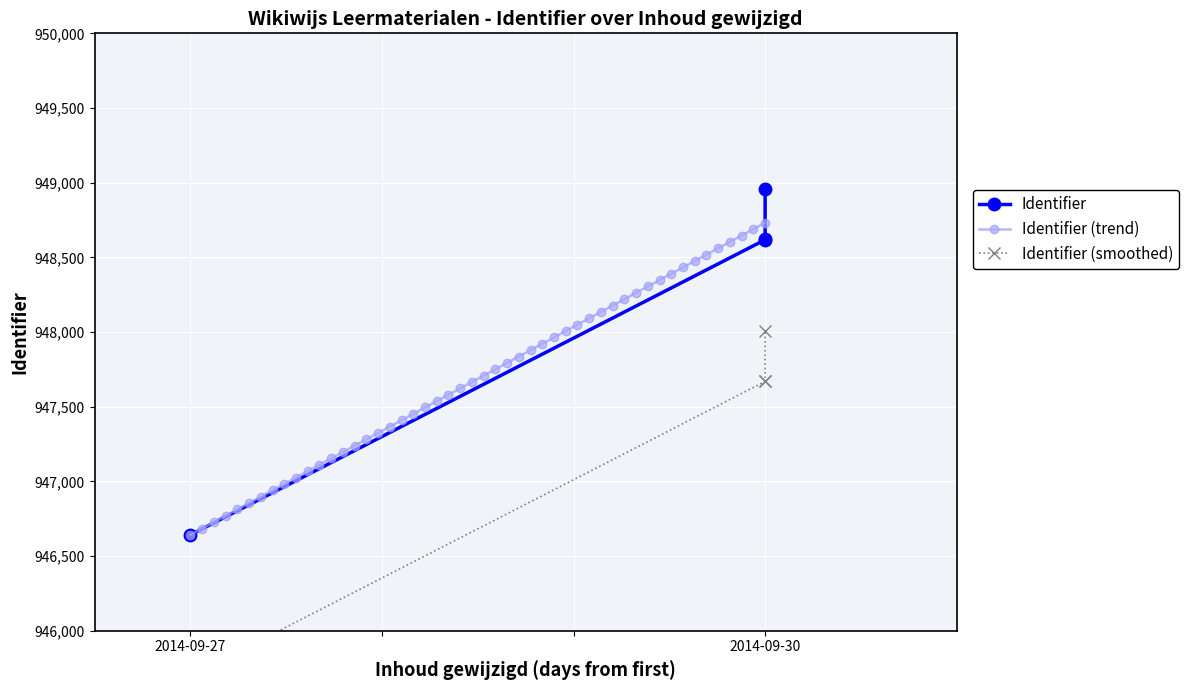

What is the highest value of the Identifier (trend) series?

948731.7